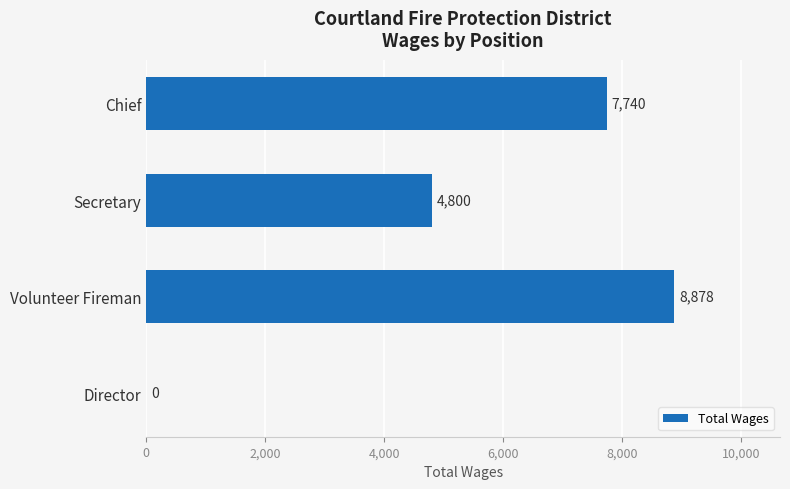

Reading bottom to top, transcribe all the data shown in this chart.

Director=0	Volunteer Fireman=8878	Secretary=4800	Chief=7740